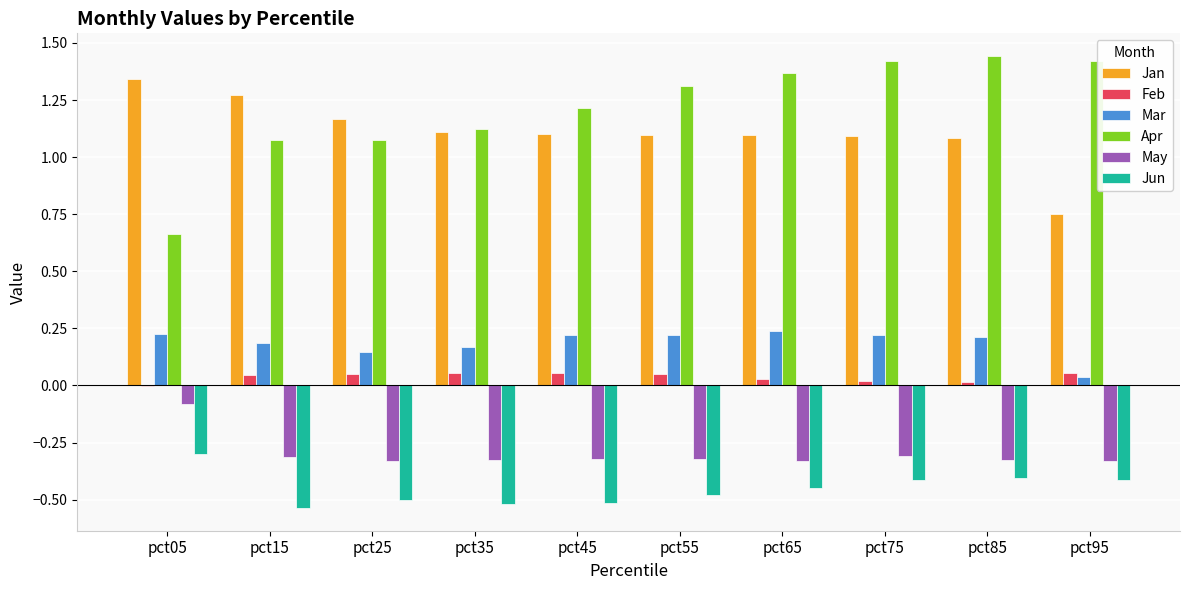

How many groups of bars are there?

10